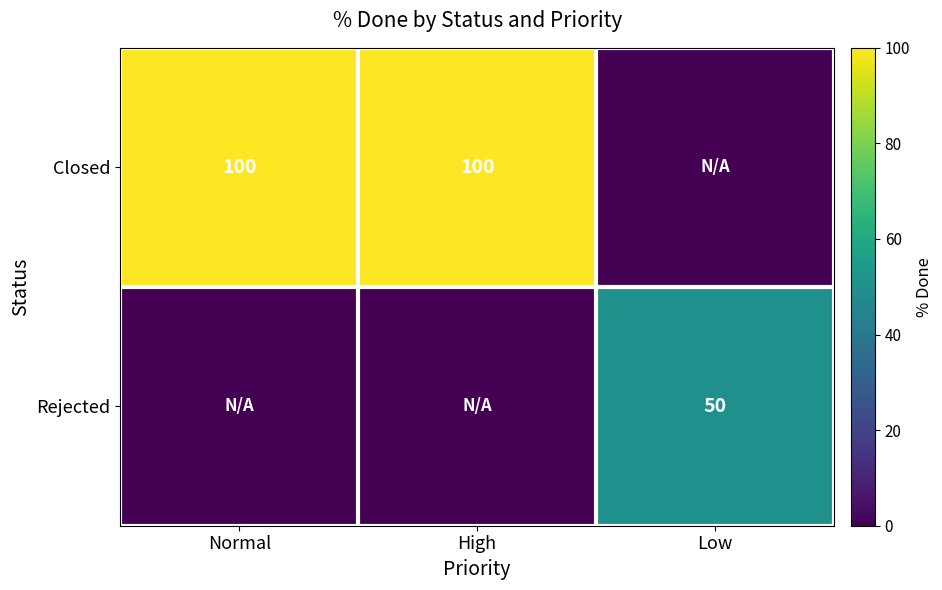

What is the sum of the Closed values at Normal and High?

200